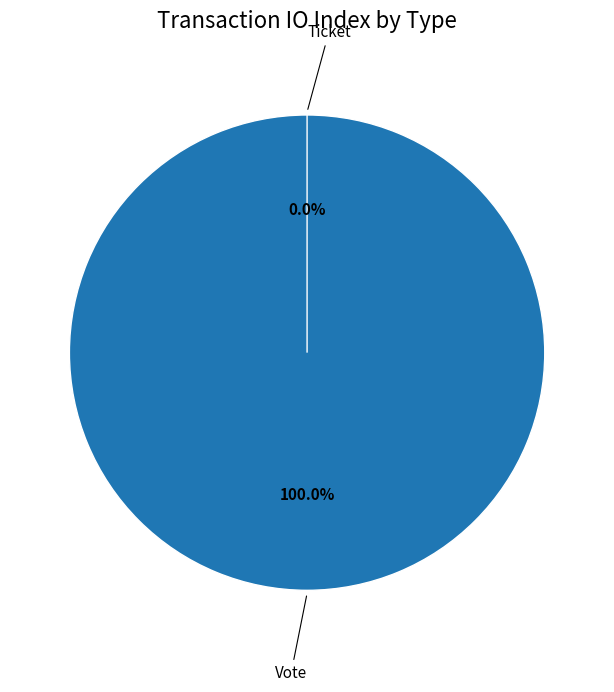

To the nearest percent, what is the difference between the Ticket and Vote slice percentages?

100%